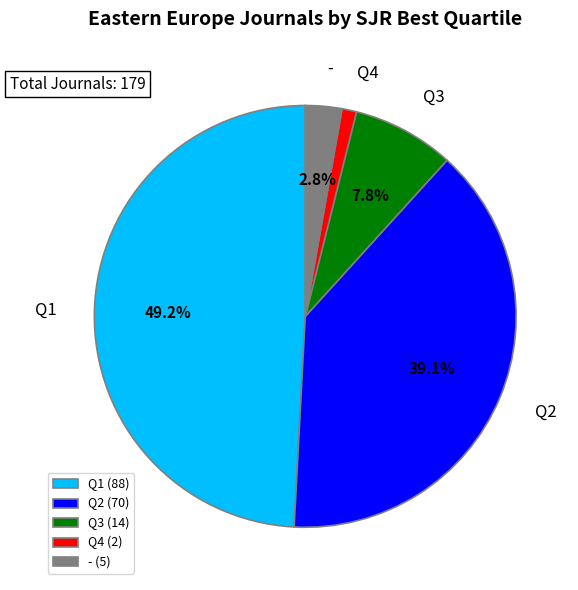

Is it true that Q1 is 37% of the pie?

False